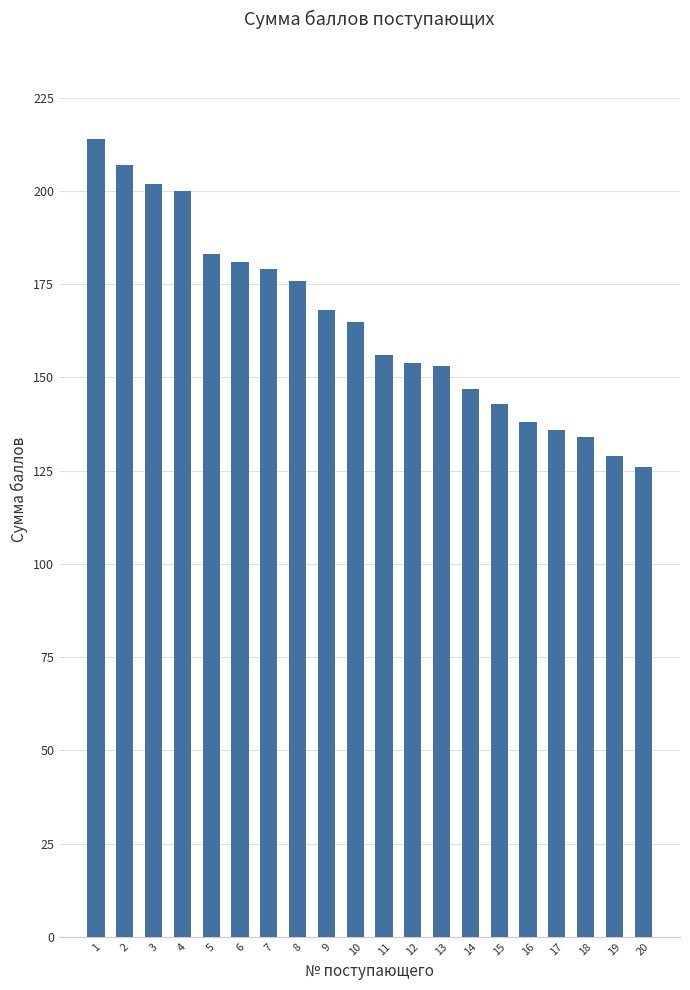

What is the sum of the values at 12 and 10?

319